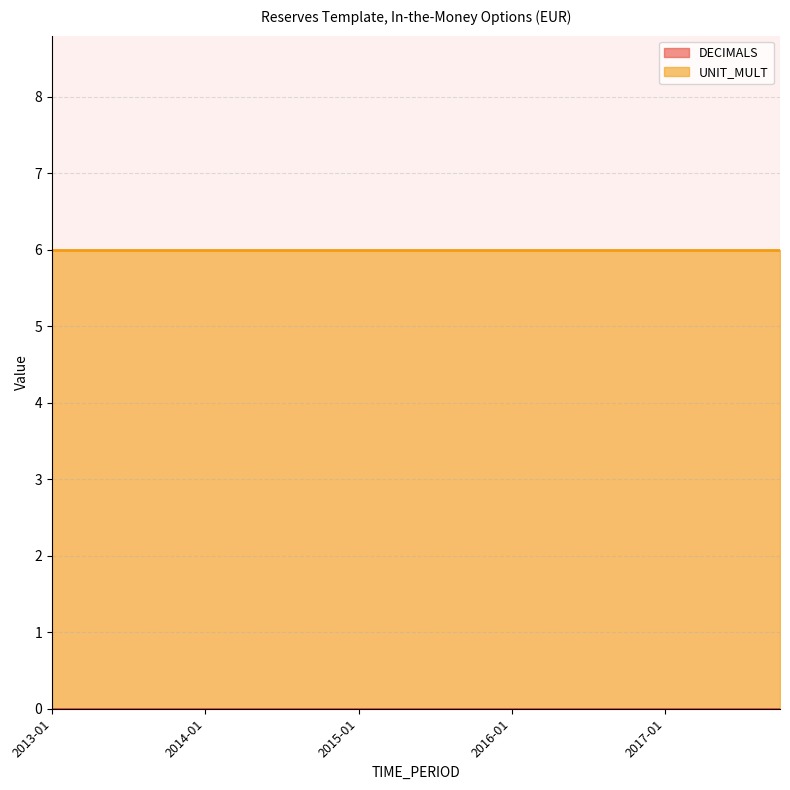

What is the label of the 18th point from the left?

2017-04